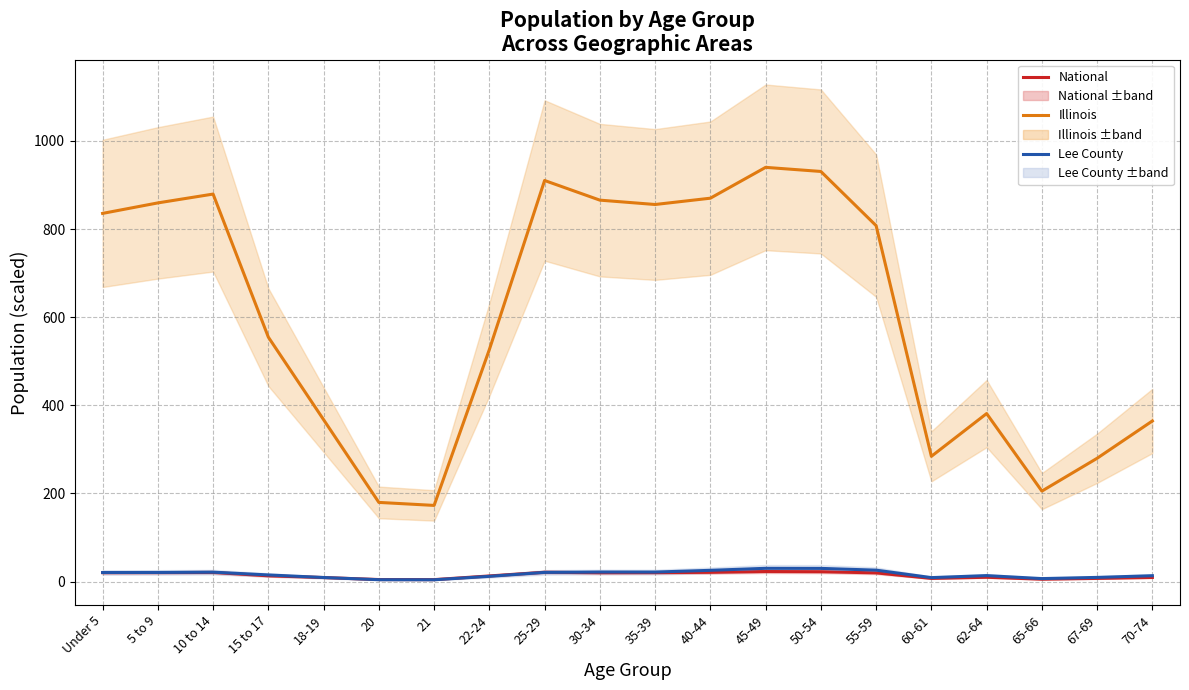

What are all the series names shown in the legend?

National, Illinois, Lee County